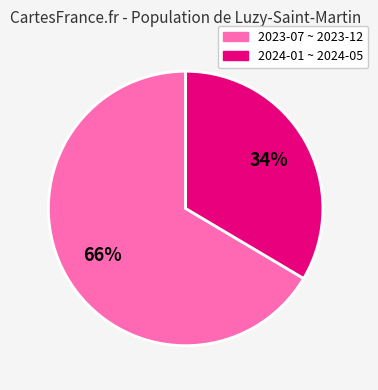

Is there a majority slice in this chart?

Yes